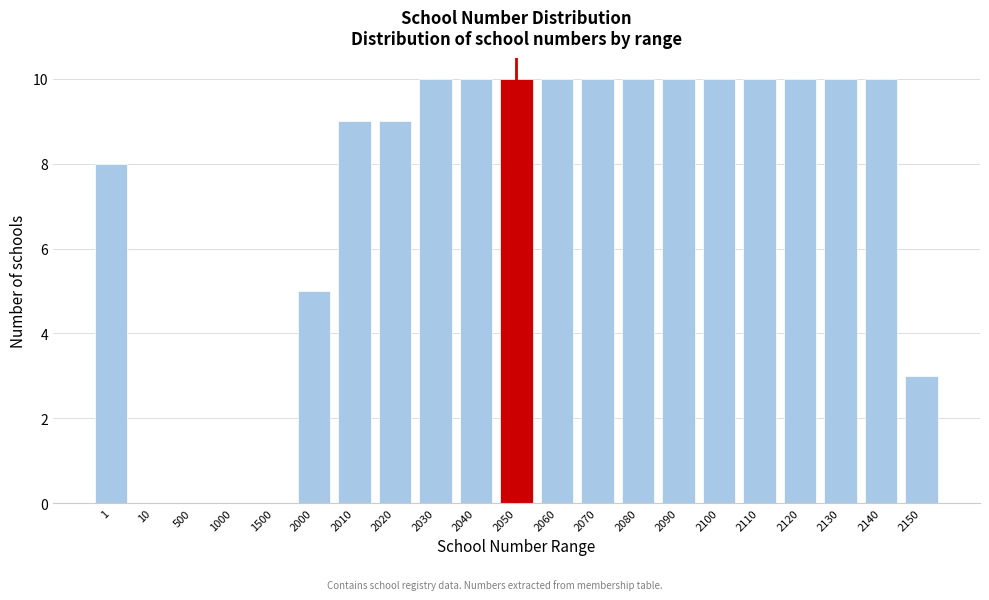

Reading left to right, transcribe all the data shown in this chart.

1=8	10=0	500=0	1000=0	1500=0	2000=5	2010=9	2020=9	2030=10	2040=10	2050=10	2060=10	2070=10	2080=10	2090=10	2100=10	2110=10	2120=10	2130=10	2140=10	2150=3